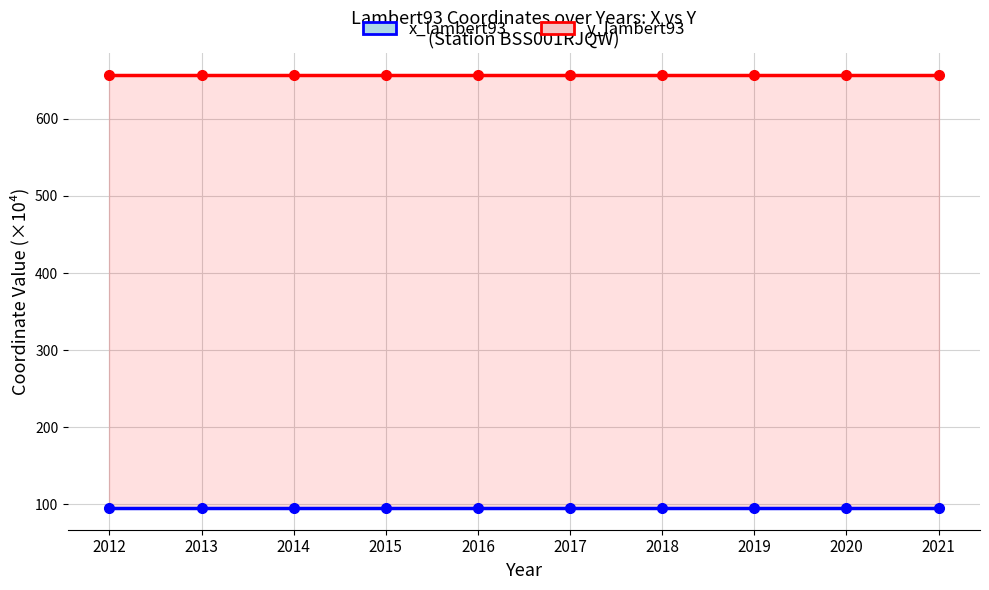

The value of x_lambert93 at 2015 is 95.2. True or false?

True